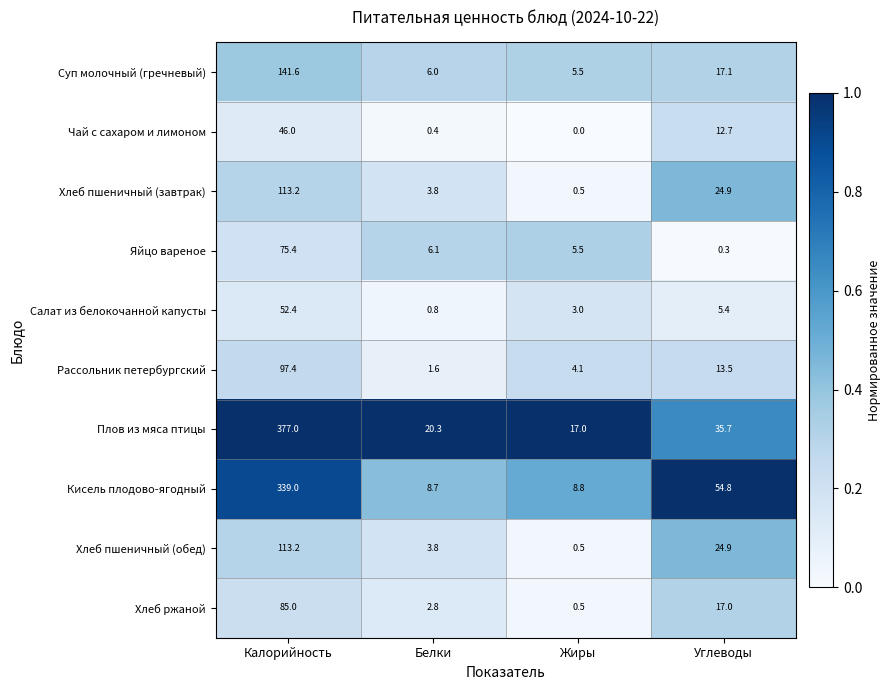

At which category is the sum across all series the highest?

Калорийность